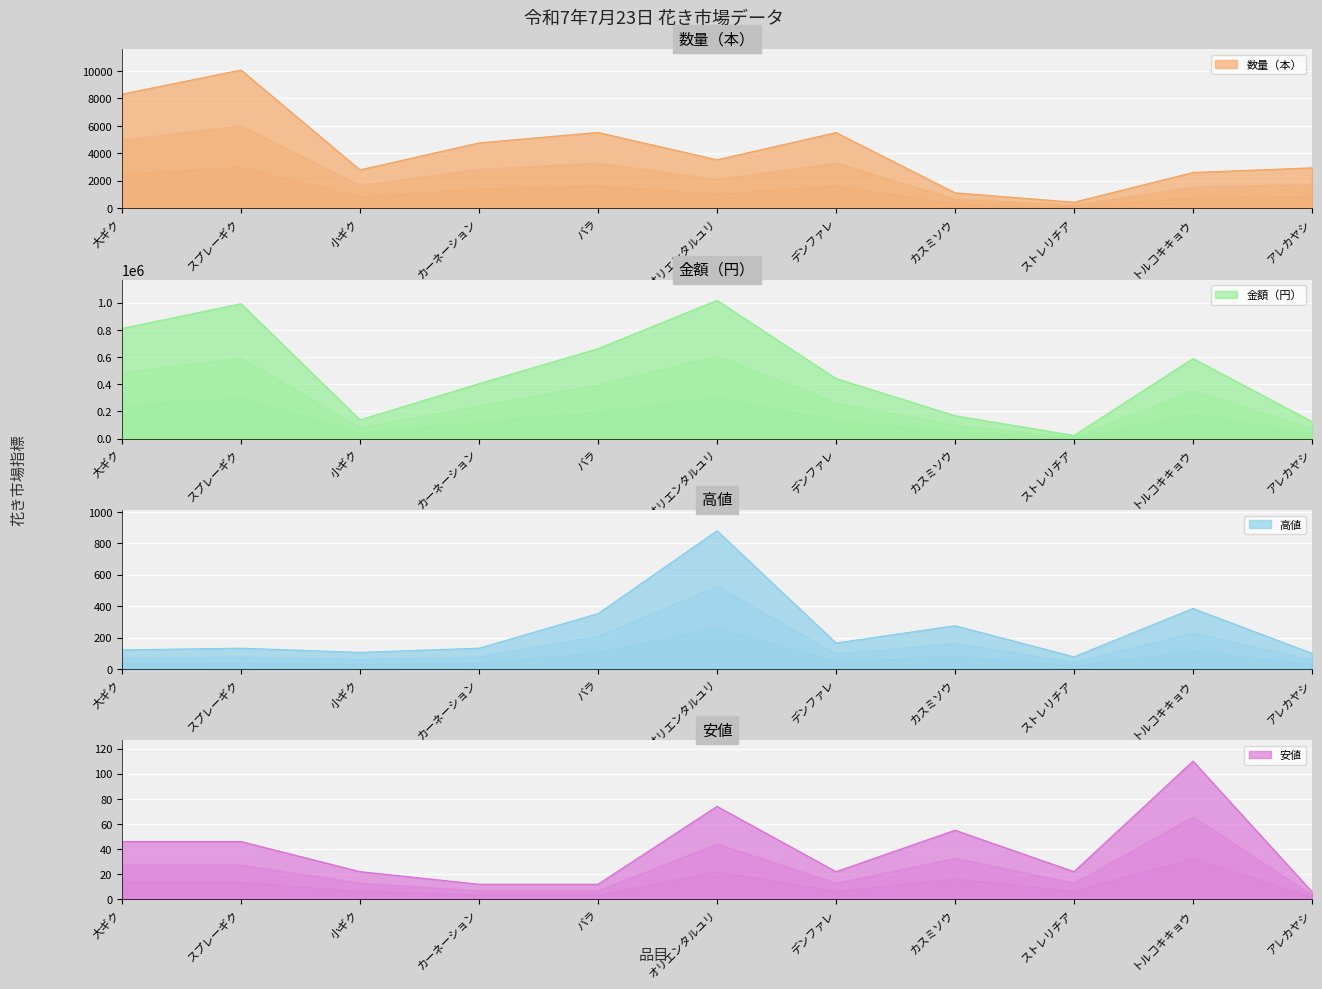

Is it true that 高値 equals 1282 at オリエンタルユリ?

False